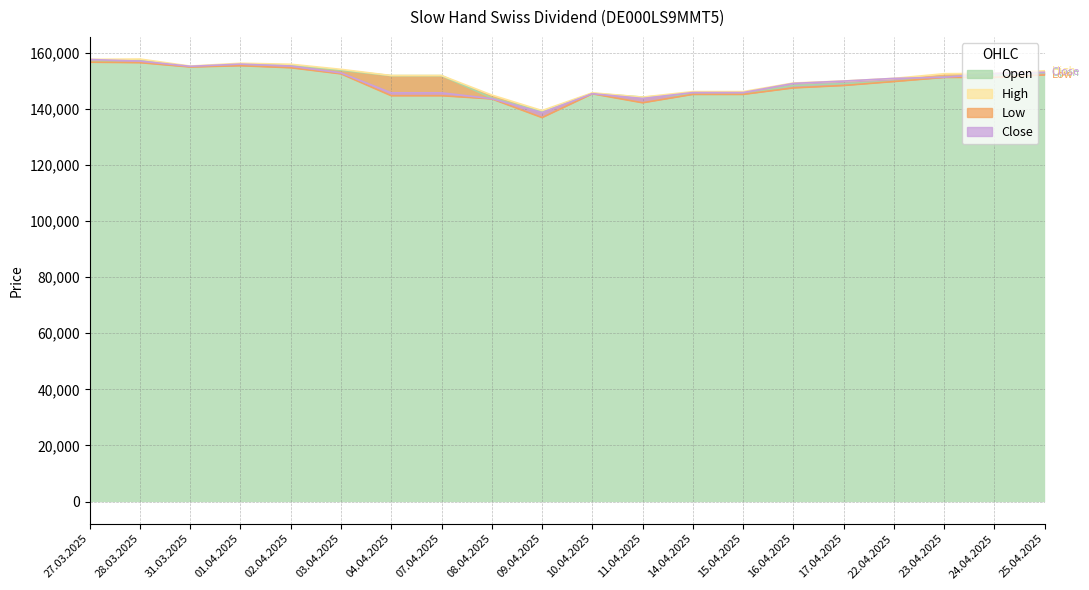

At which label is High closest to 148592?

16.04.2025